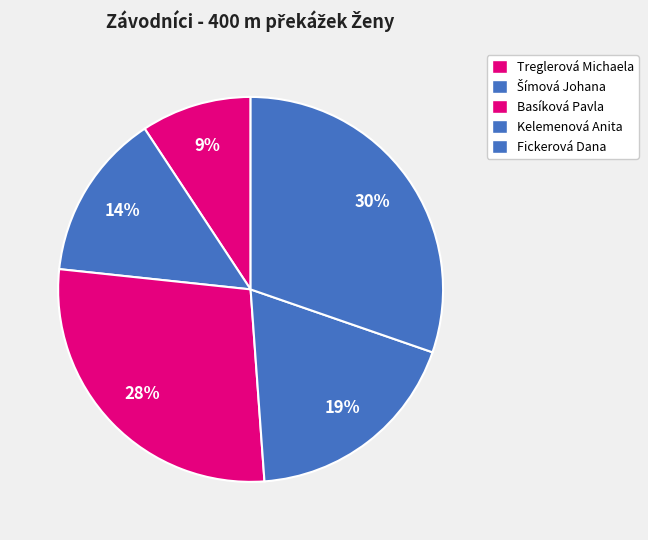

How many slices are in this pie chart?

5